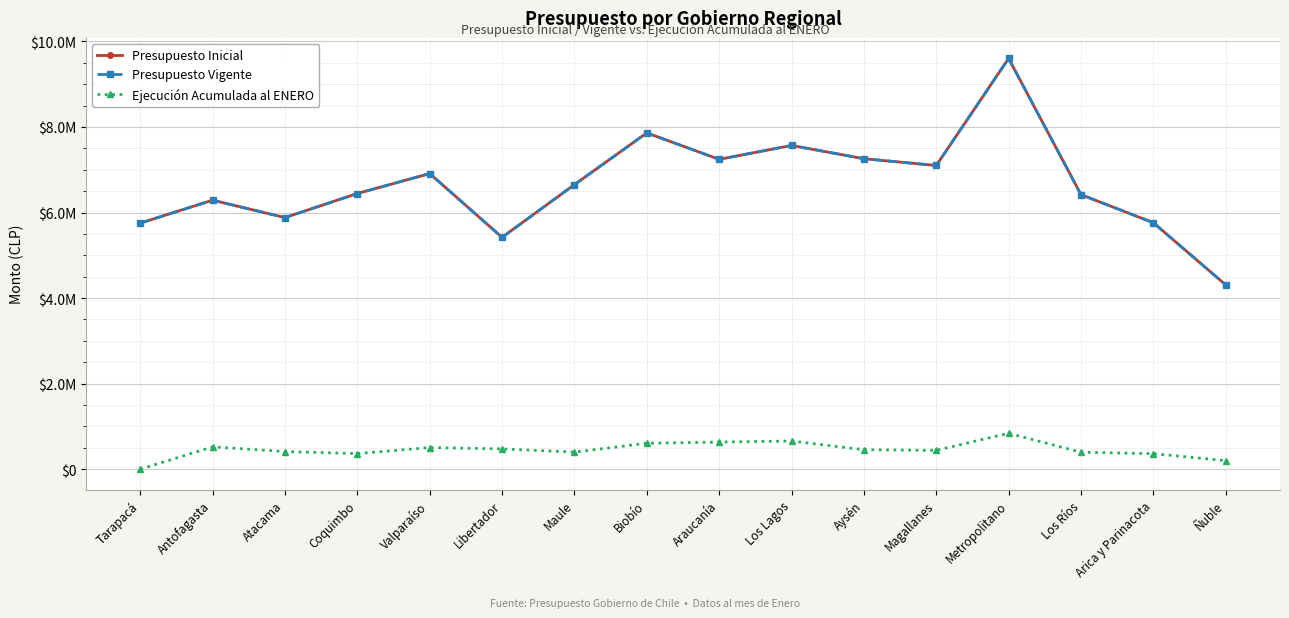

Which series has the largest total across all categories?

Presupuesto Inicial